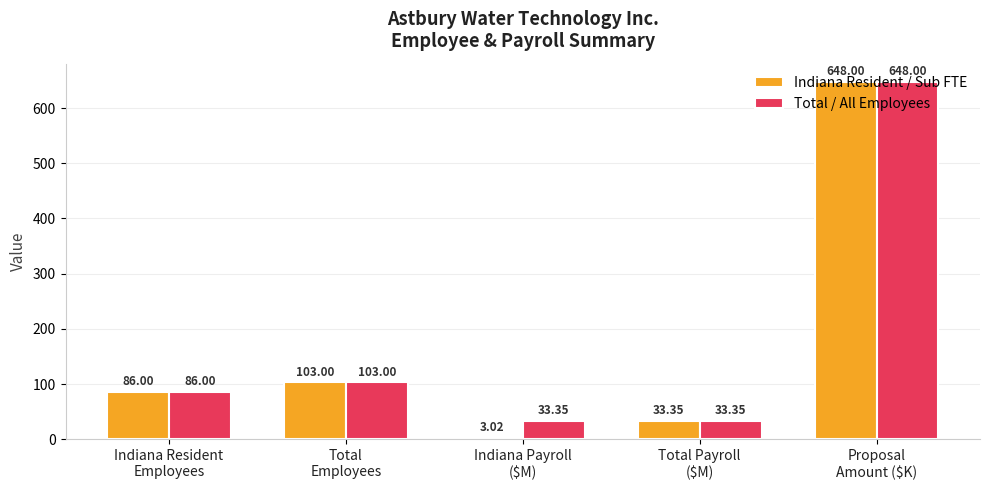

What is the label of the 2nd bar from the left?

Total
Employees